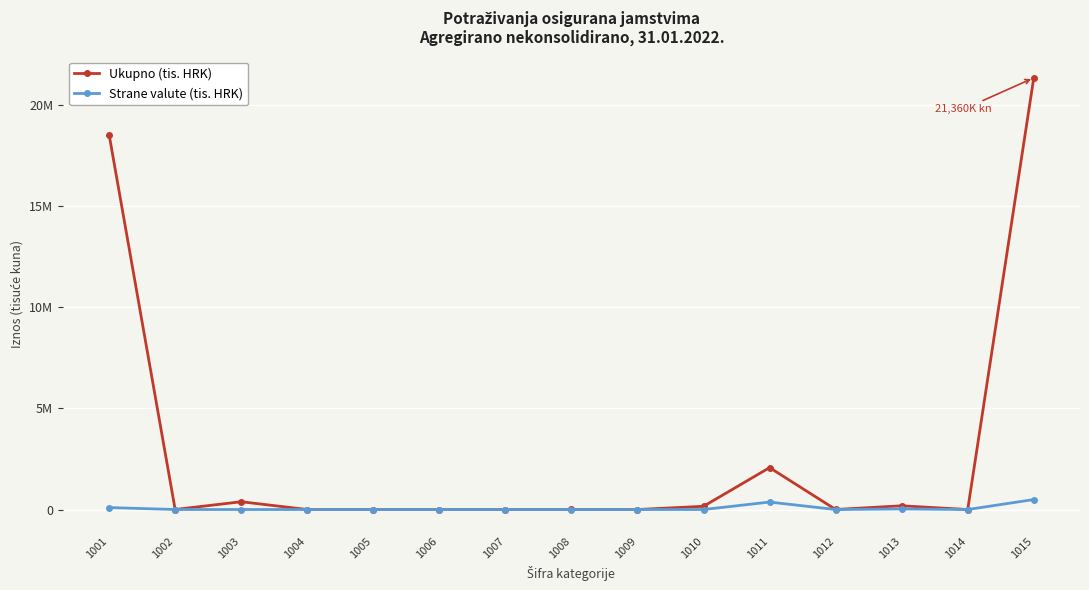

True or false: Strane valute (tis. HRK) and Ukupno (tis. HRK) cross at least once.

False